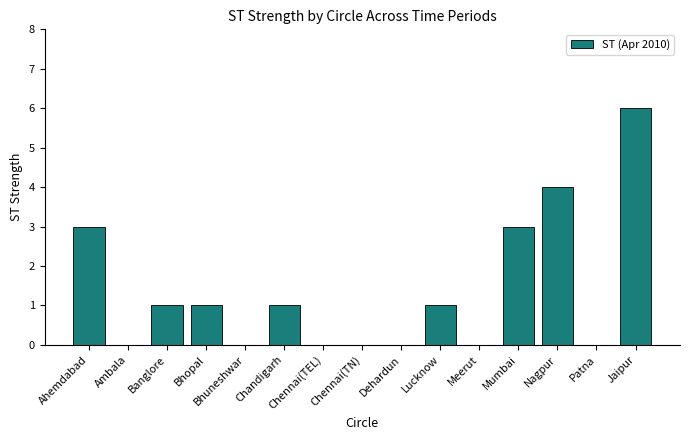

The value at Ahemdabad is 5. True or false?

False